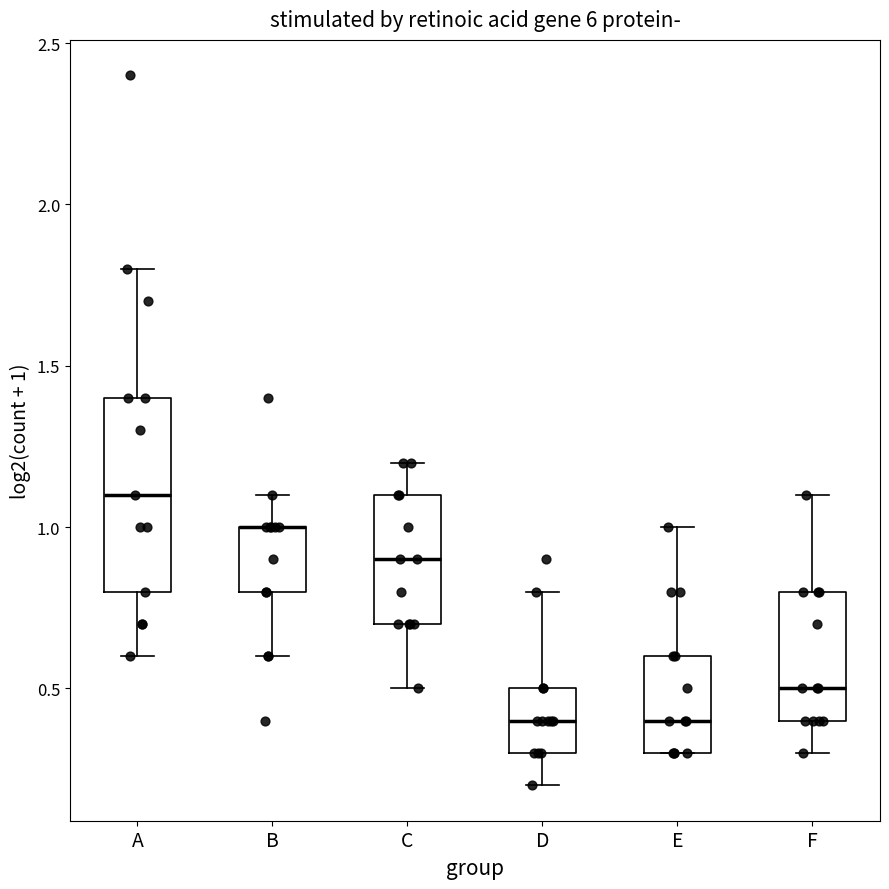

Where does the lower whisker of the box for B end on the y-axis? The values are not printed on the chart, so give them approximately, as read against the axis.

0.6